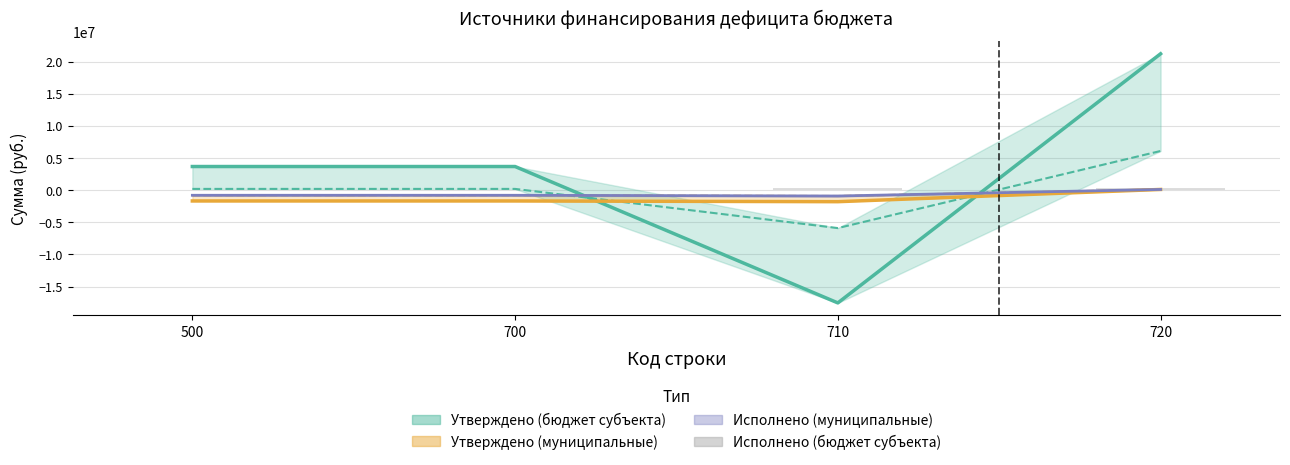

The Утверждено (муниципальные) series shows 112100.0 at 720. True or false?

True